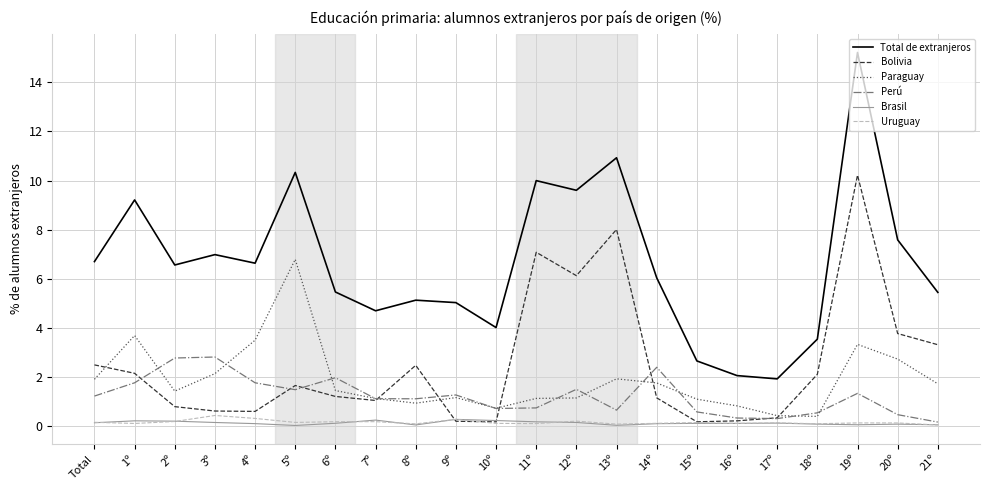

Where does the Paraguay series first go above 1?

Total